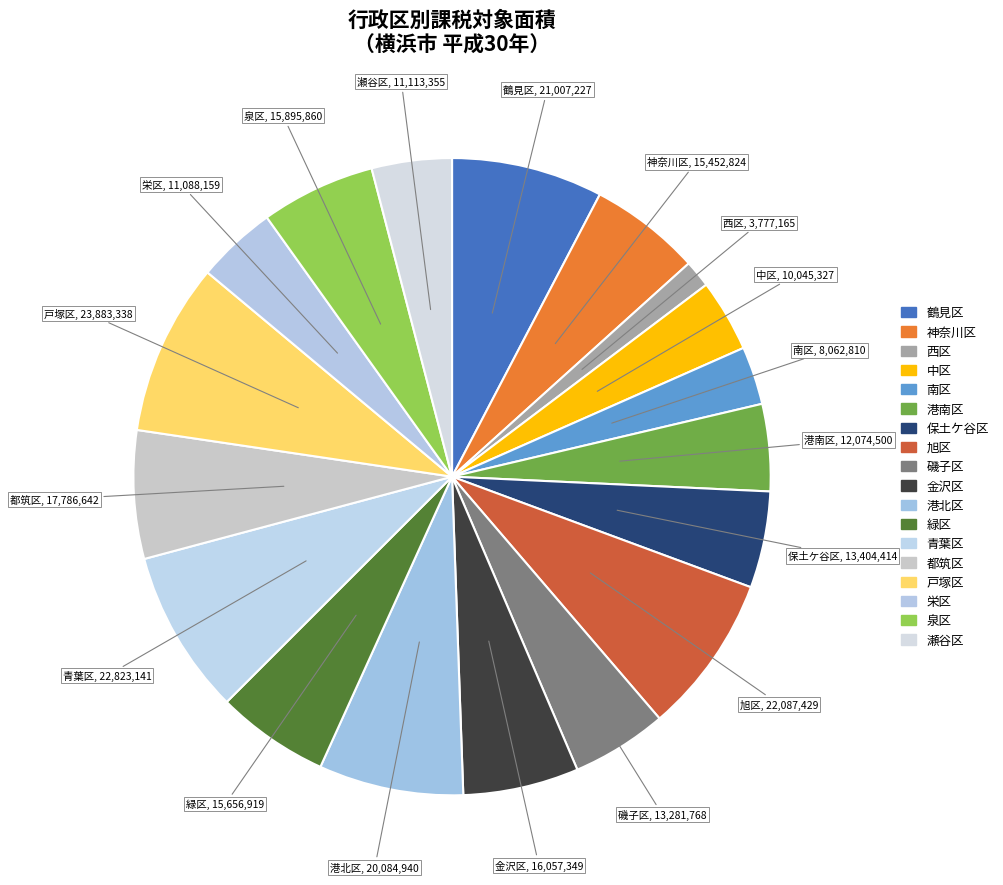

How many slices are in this pie chart?

18